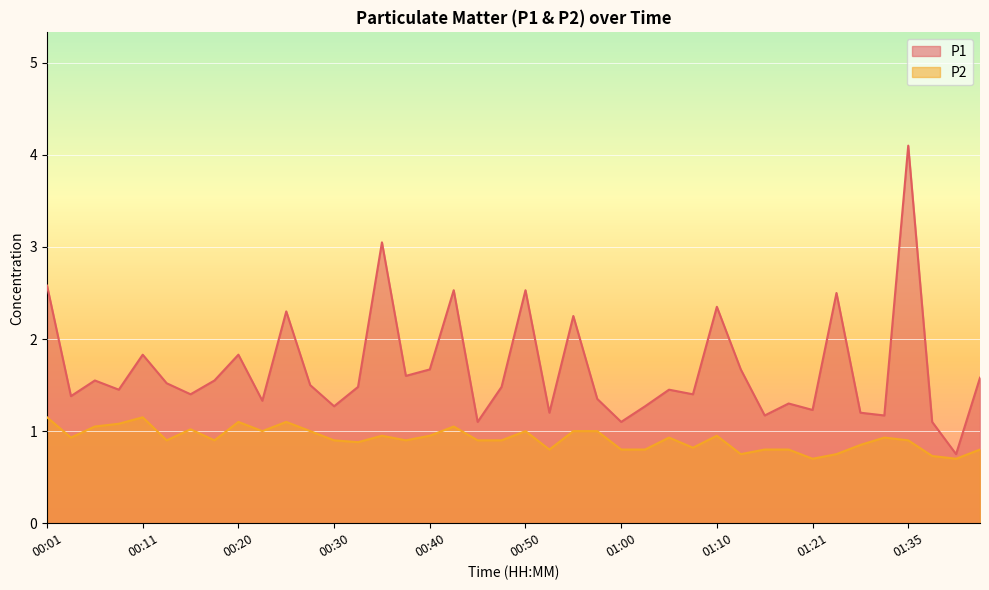

At which category is the sum across all series the highest?

01:35